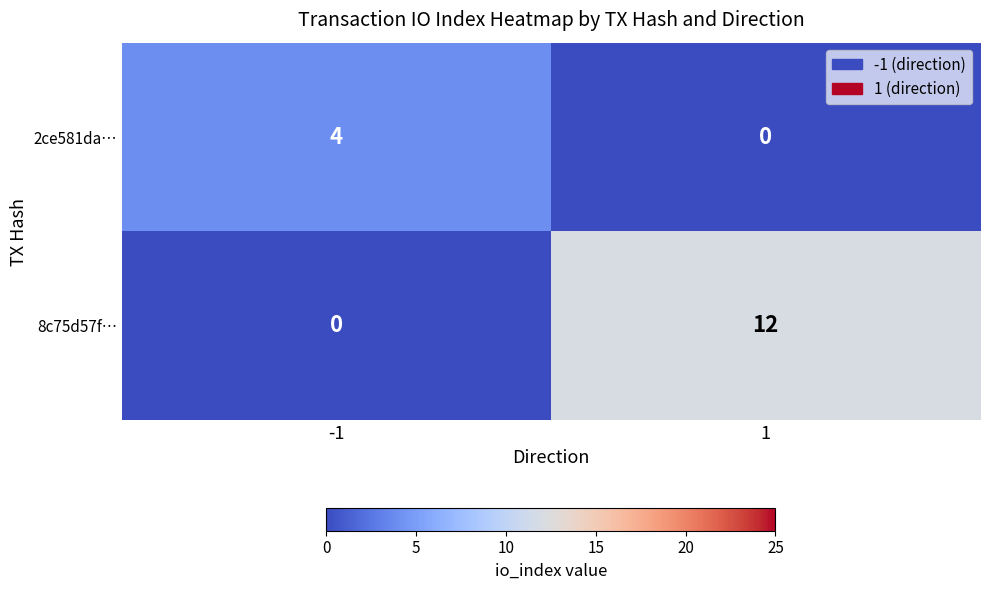

Reading left to right, list all the values displayed in this chart.

2ce581da…: 4	0
8c75d57f…: 0	12